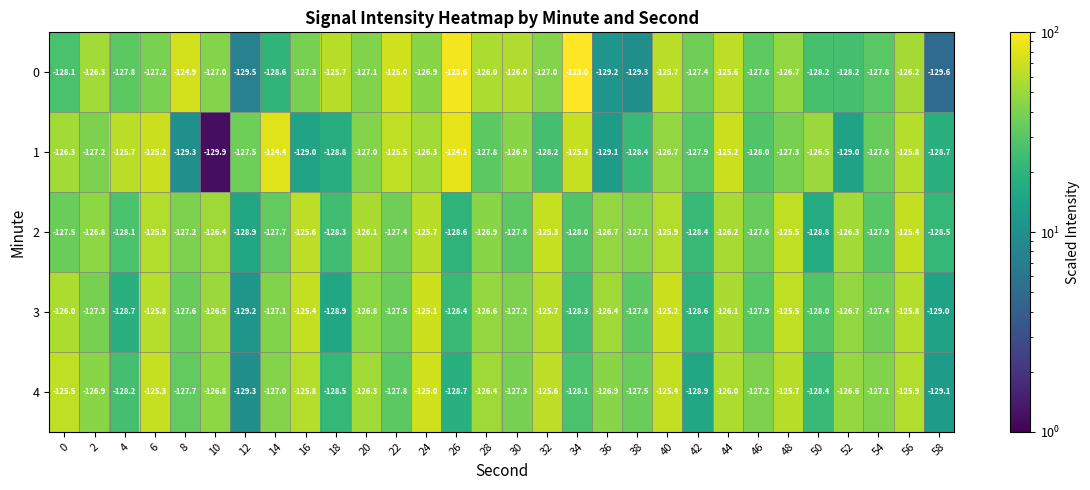

At which label is 3 closest to -127?

14